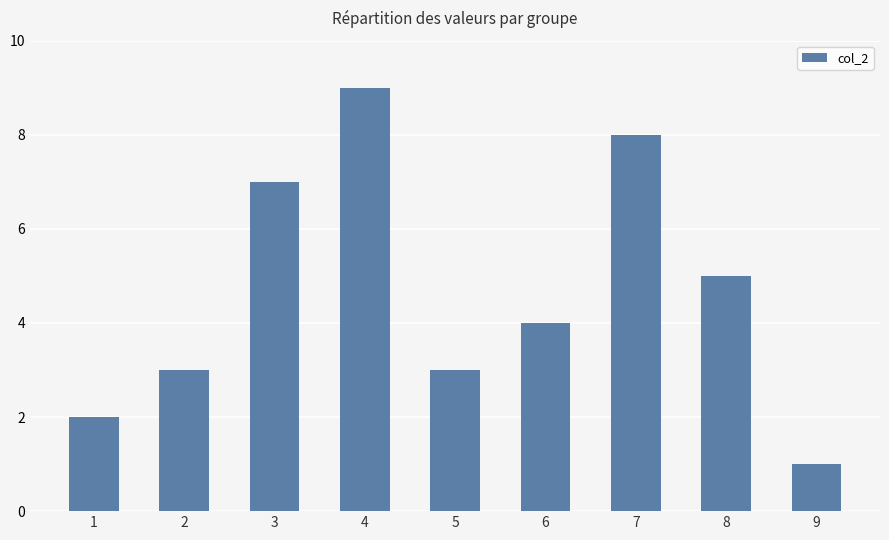

What is the greatest value displayed?

9